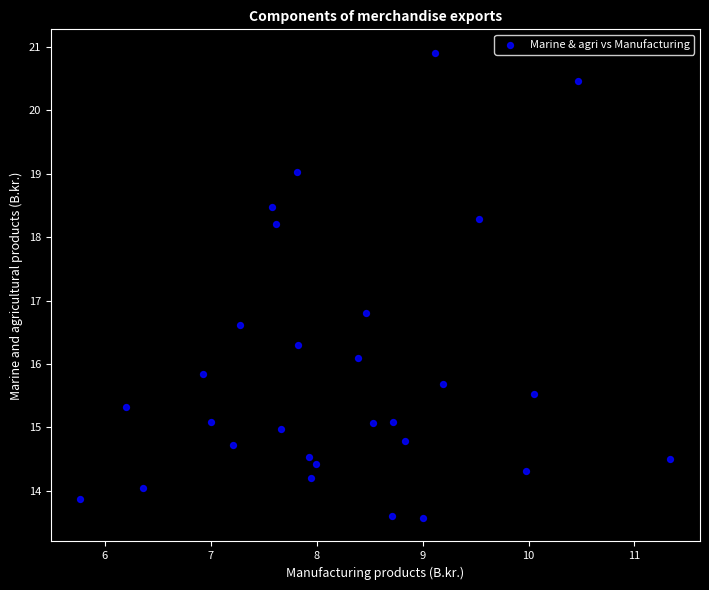

What is the range of X values (max minus min)?

5.6